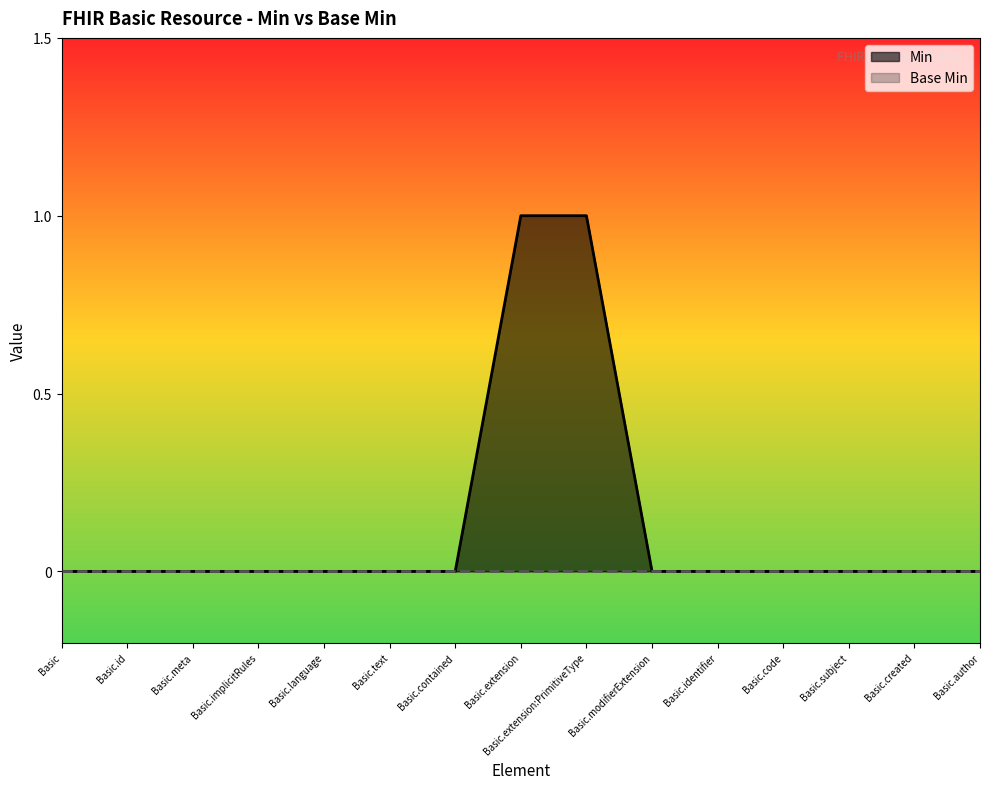

Rank the categories by value from lowest to highest.

Basic, Basic.id, Basic.meta, Basic.implicitRules, Basic.language, Basic.text, Basic.contained, Basic.modifierExtension, Basic.identifier, Basic.code, Basic.subject, Basic.created, Basic.author, Basic.extension, Basic.extension:PrimitiveType